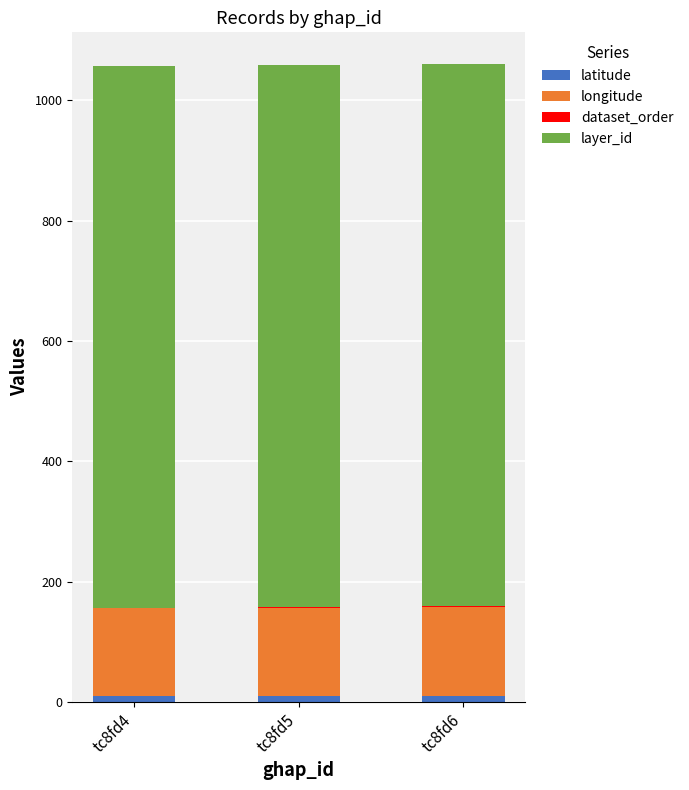

What is the total value across all series at tc8fd4?

1057.3